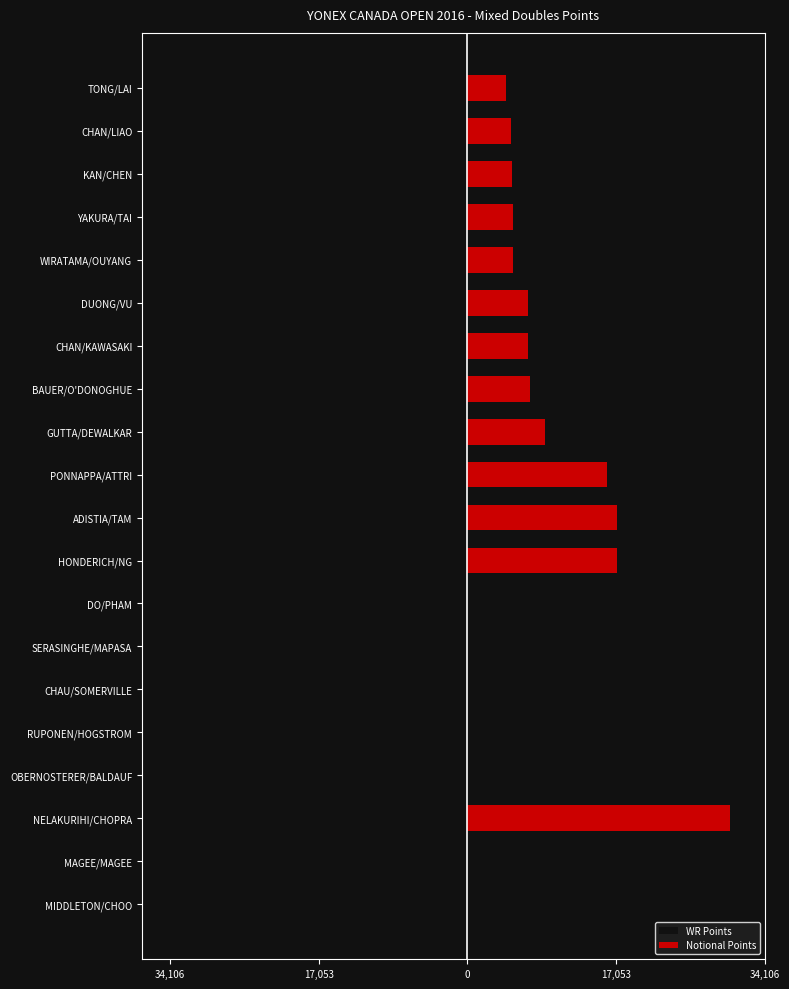

List the series in order of their peak value, highest first.

Notional Points, WR Points